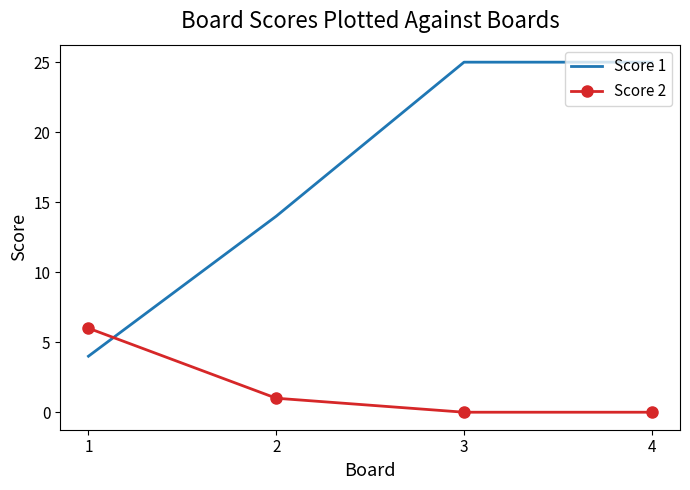

True or false: Score 2 has more than 2 interior local peaks.

False